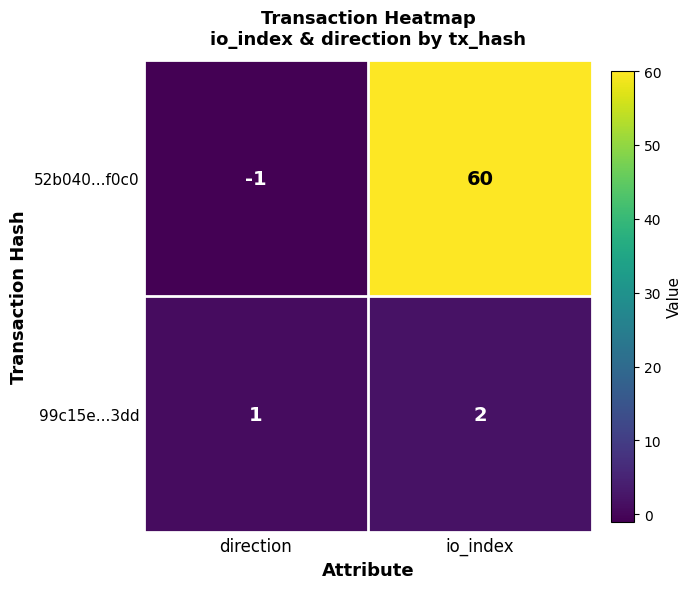

What is the sum of all 52b040...f0c0 values?

59